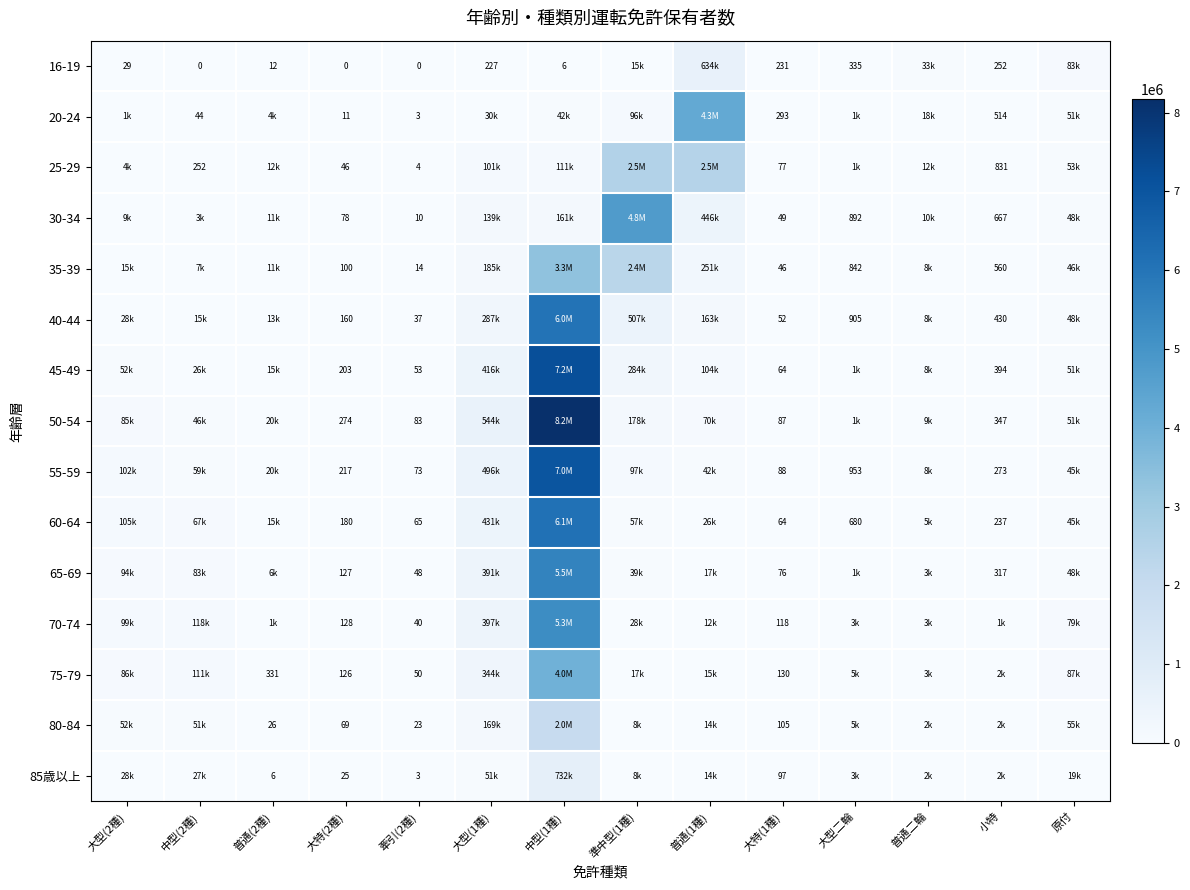

At how many categories does at least one series exceed 5467984?

1